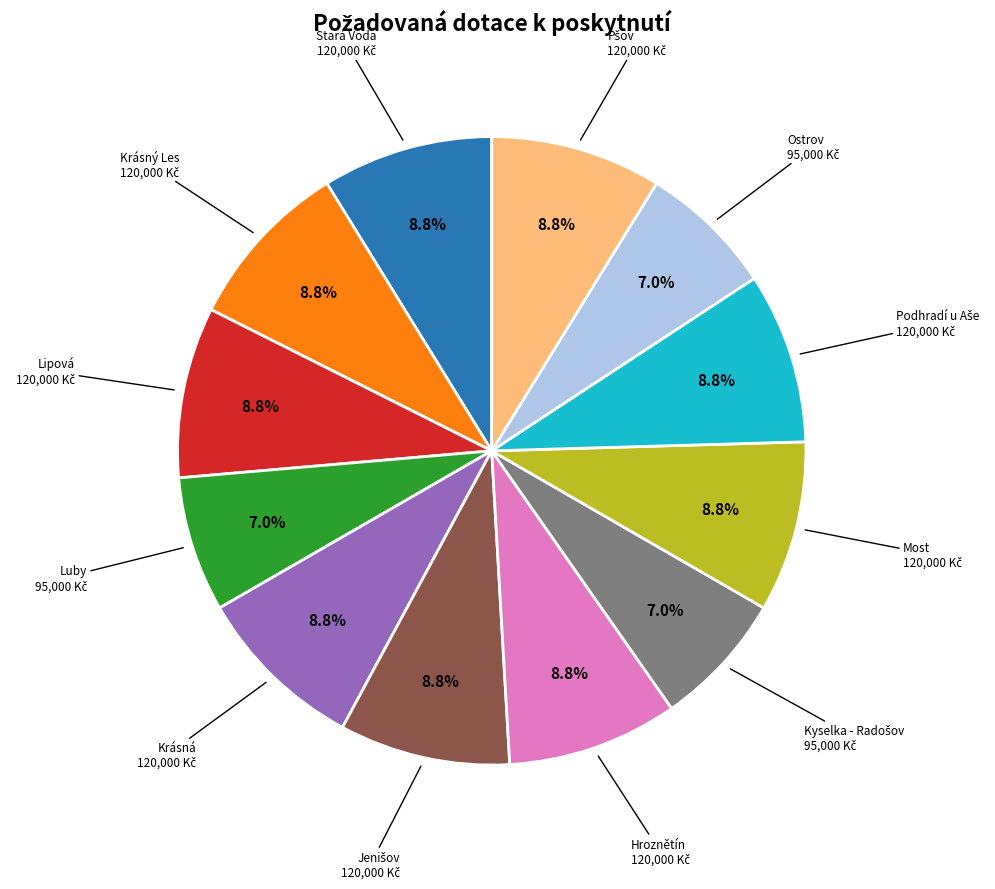

Is there any slice that represents more than half of the pie?

No